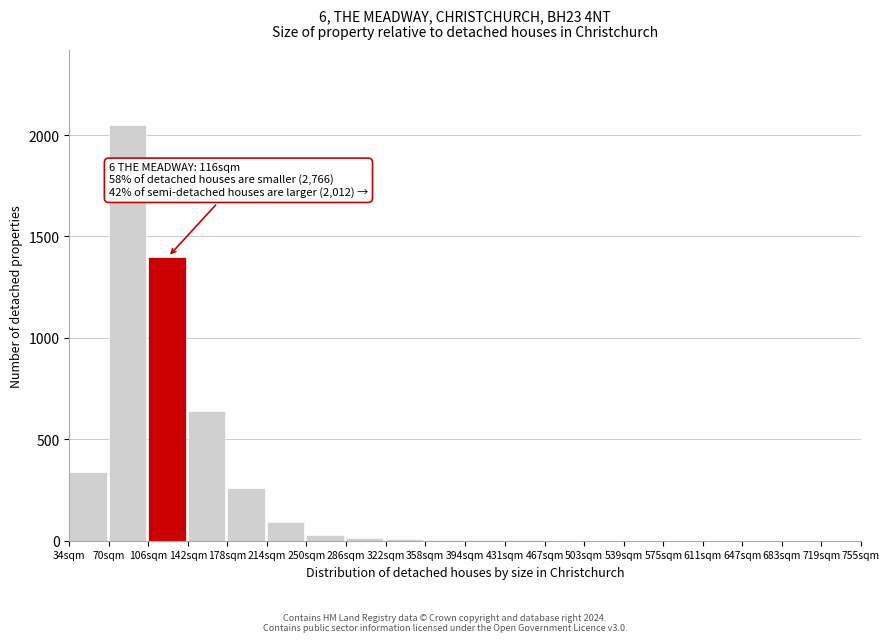

At which category does the chart reach its peak across all series?

70sqm